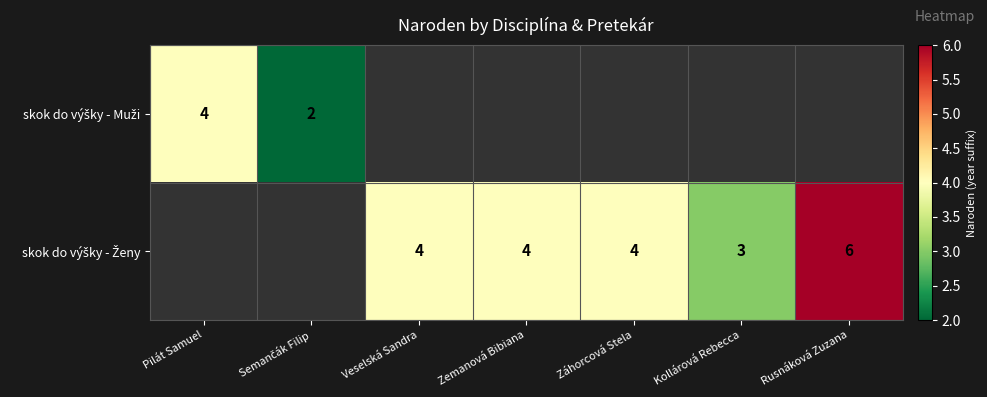

Which category has the highest value in the skok do výšky - Muži series?

Pilát Samuel